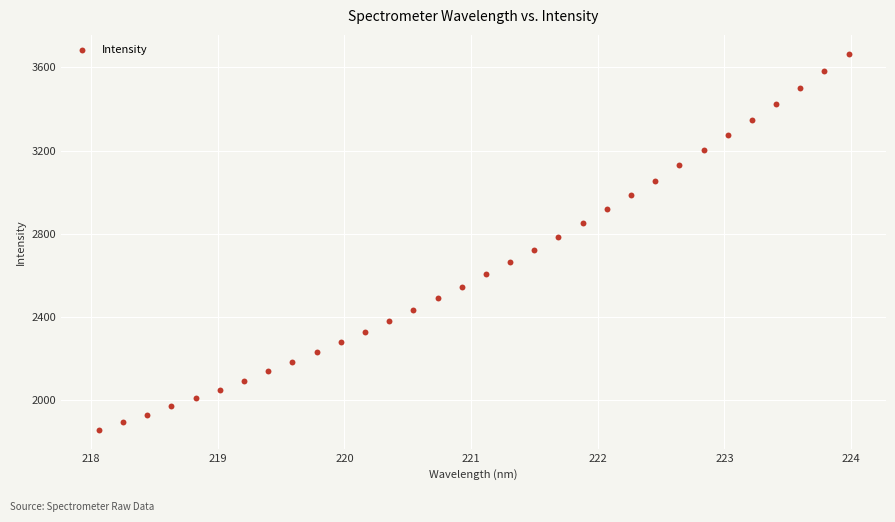

What is the range of X values (max minus min)?

5.9